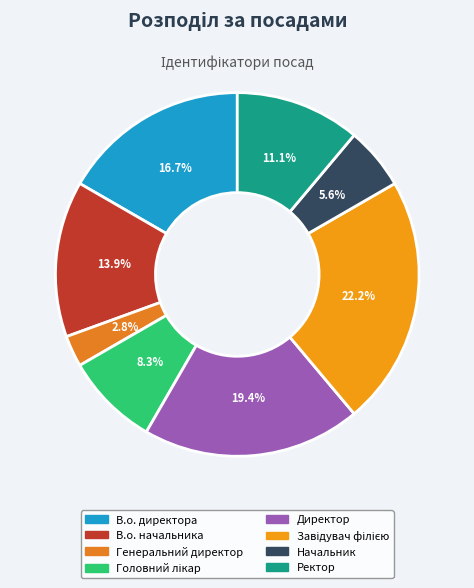

How many slices are in this pie chart?

8